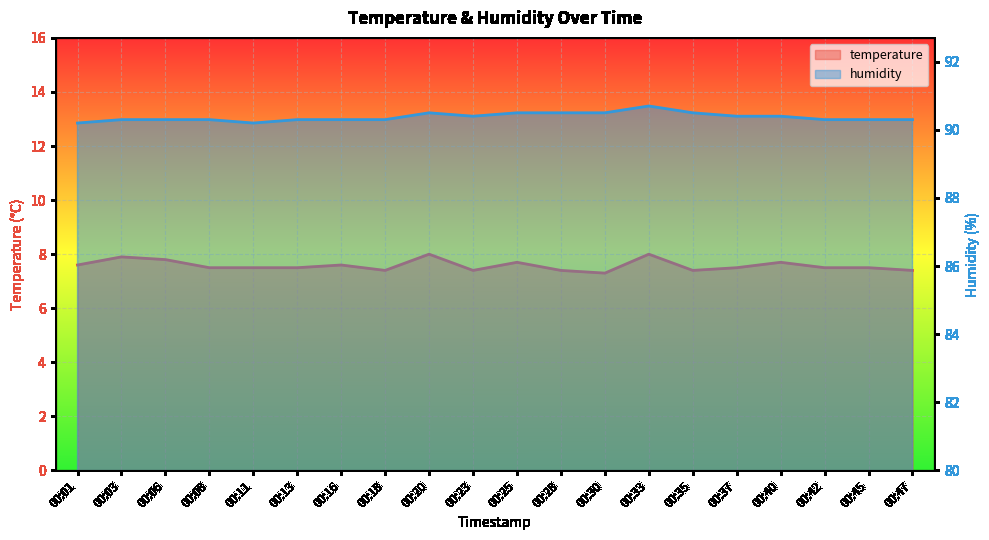

The temperature series shows 8.0 at 00:20. True or false?

True